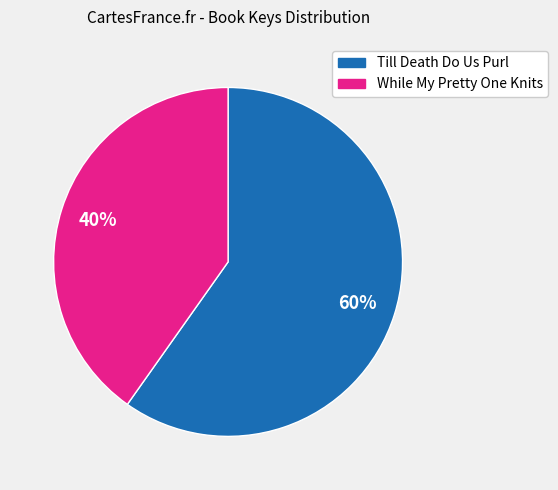

What is the smallest slice in the pie chart?

While My Pretty One Knits